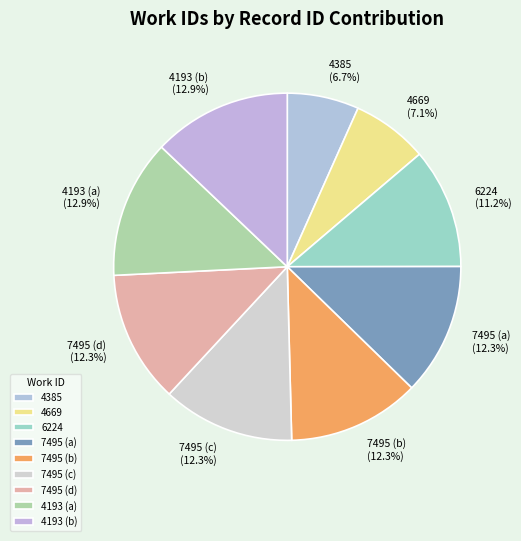

Which has a higher value, 4385 or 7495 (b)?

7495 (b)